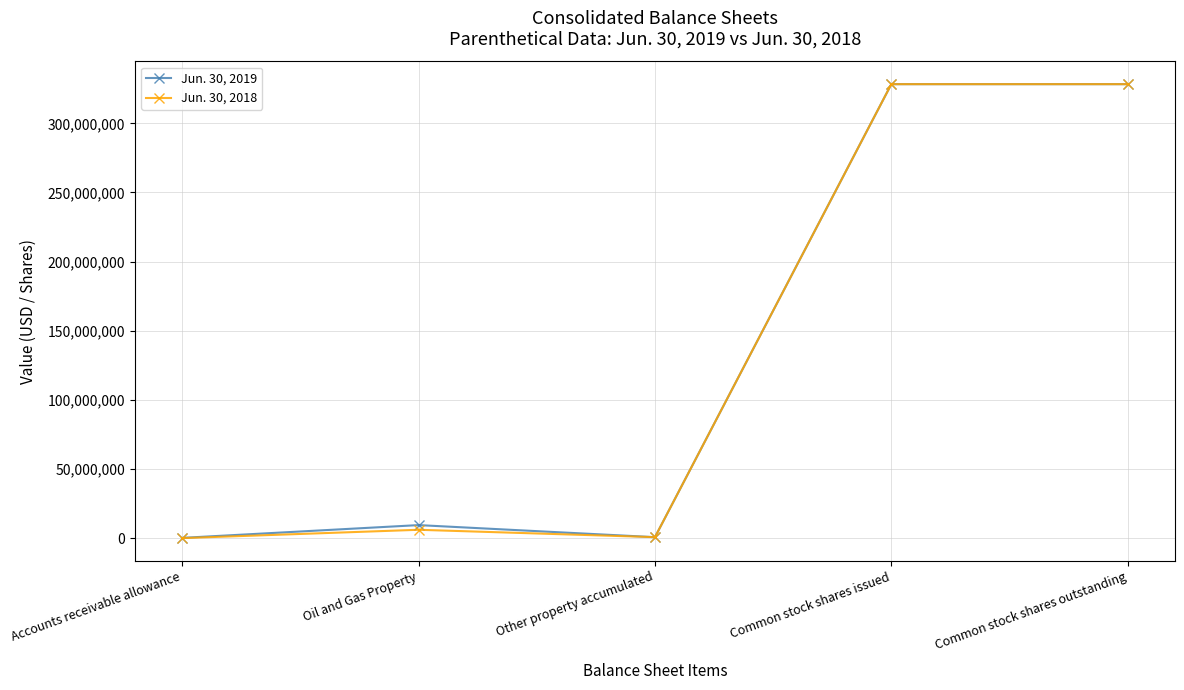

Where is Jun. 30, 2018 nearest to the value 164187522?

Oil and Gas Property